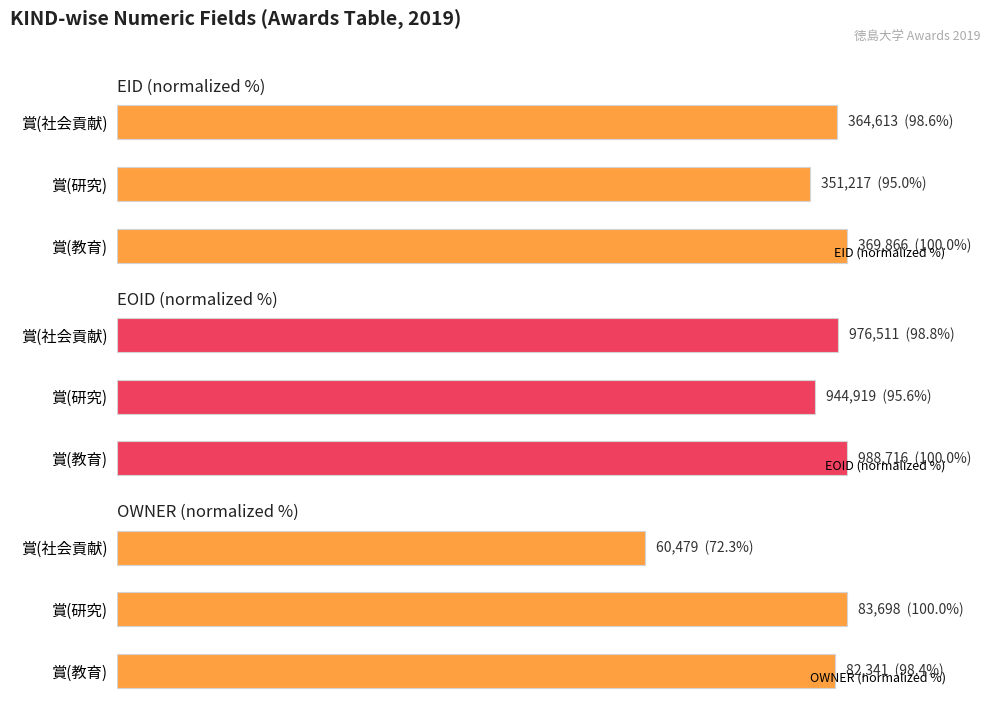

Does the chart contain any negative values?

No